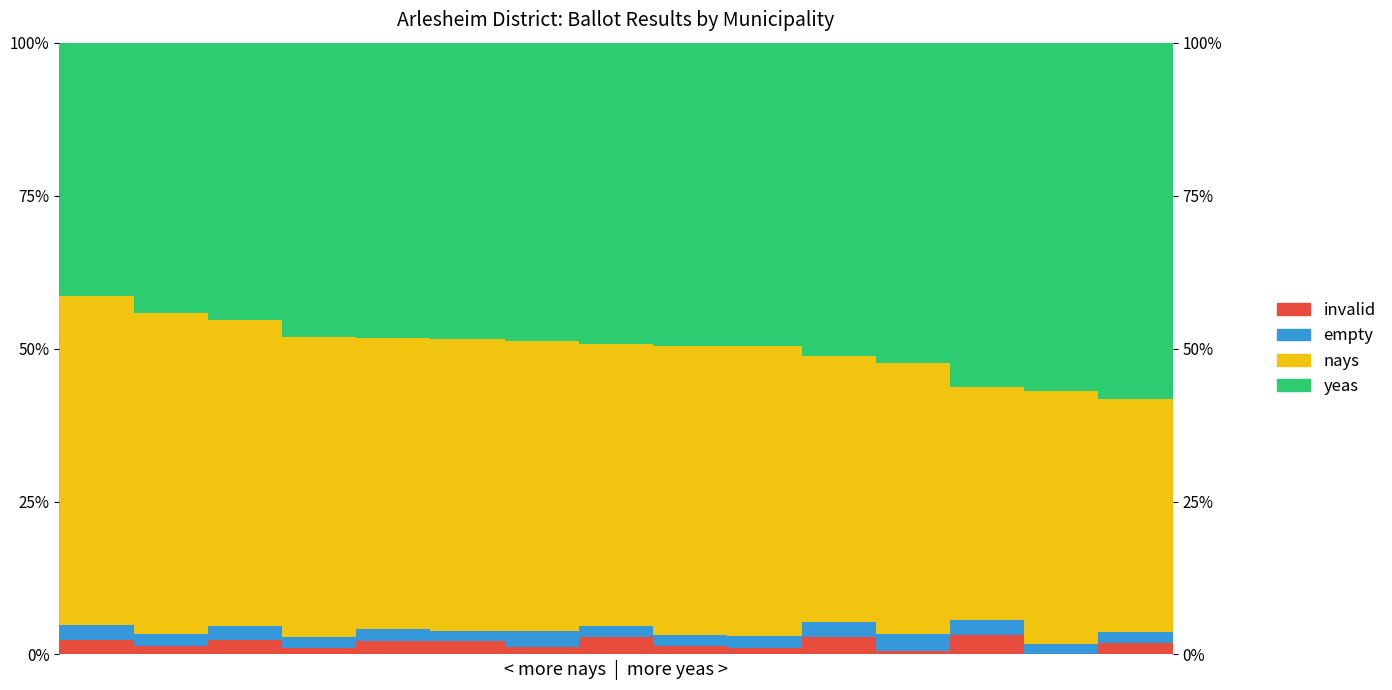

What is the maximum value shown in the chart?

0.6